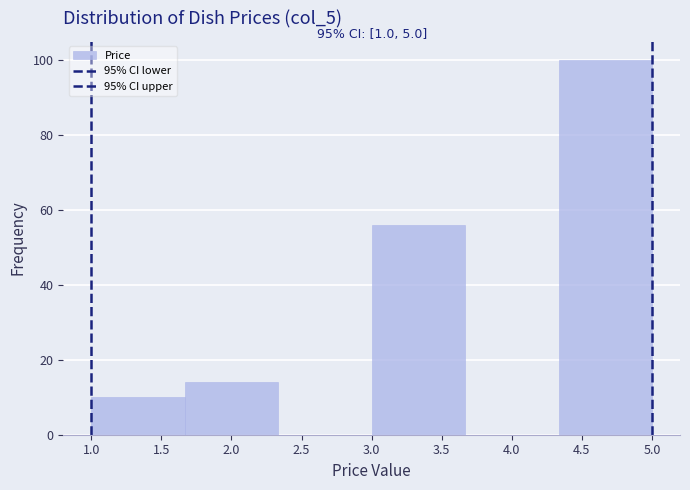

Over which range of the x-axis is the bar tallest?

4.35 to 5.00